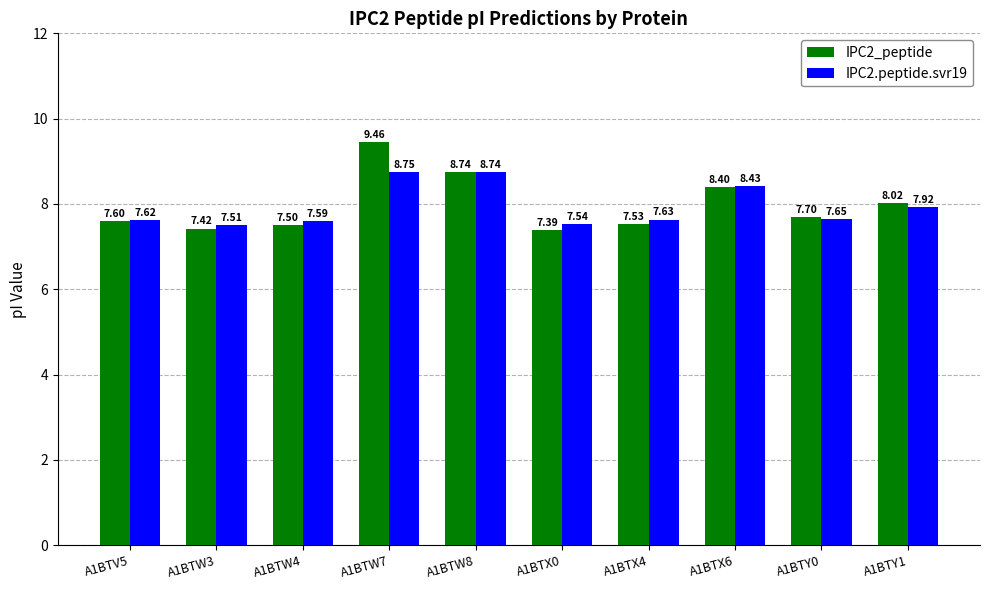

How many bars are there in total?

20